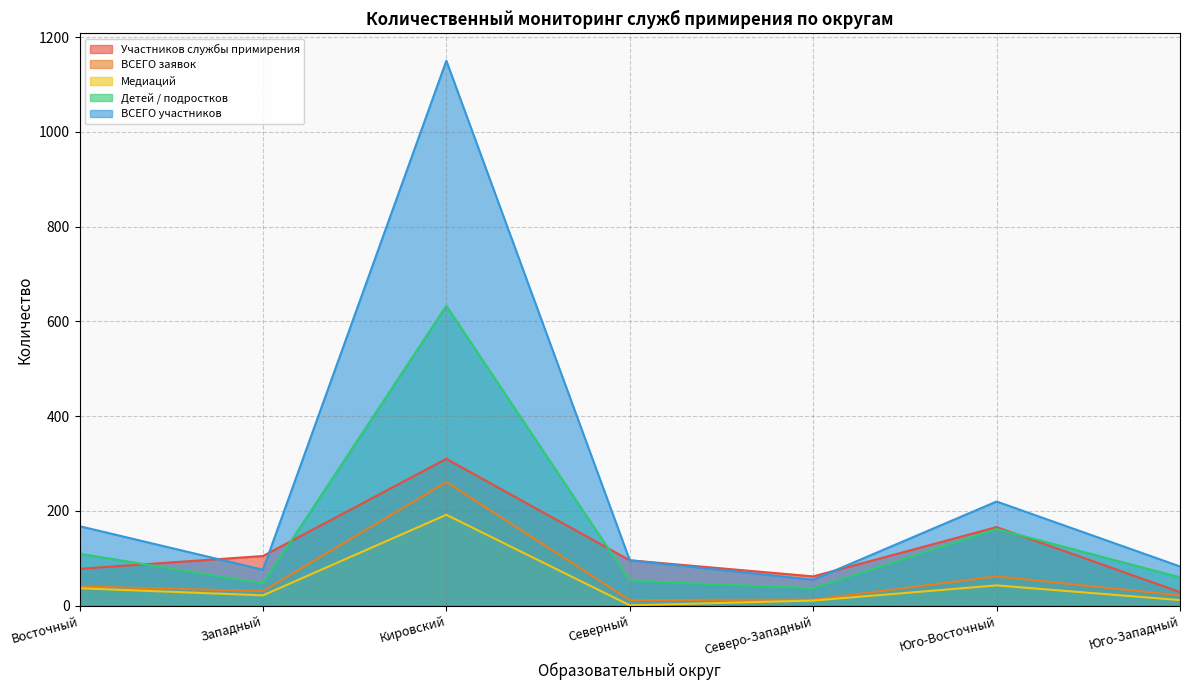

Between Северо-Западный and Кировский, which is larger?

Кировский